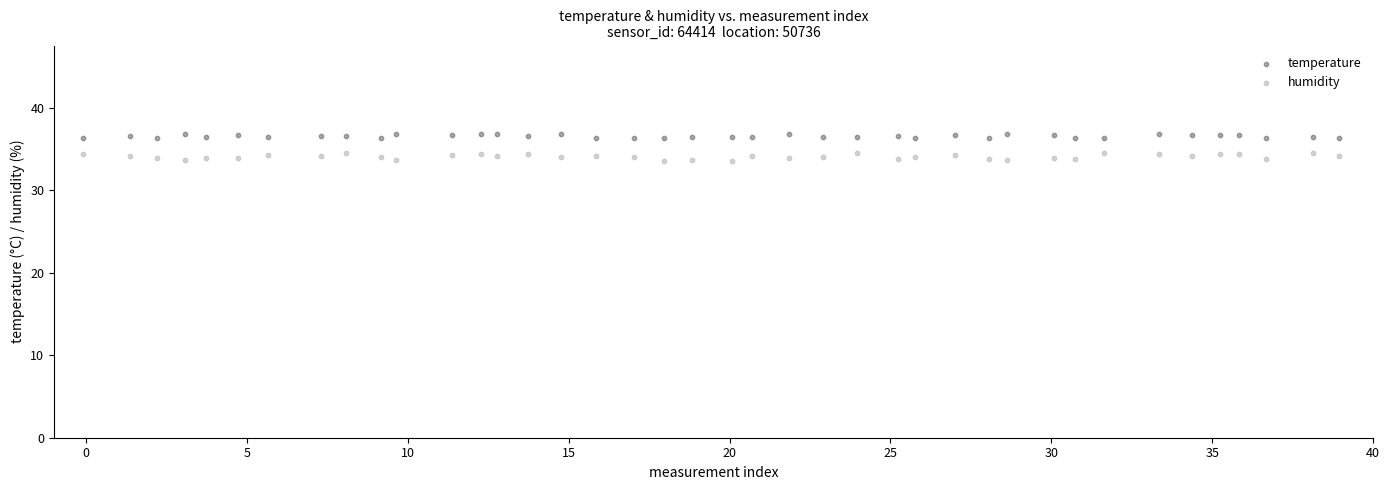

Which series has the largest Y range (max minus min)?

humidity